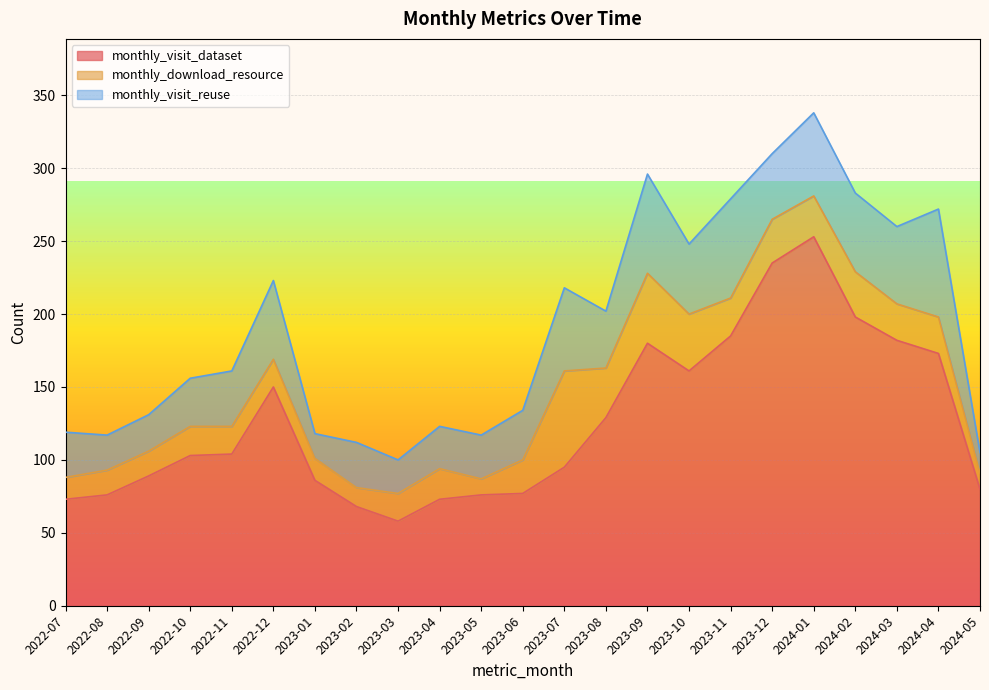

True or false: monthly_download_resource and monthly_visit_dataset cross at least once.

False